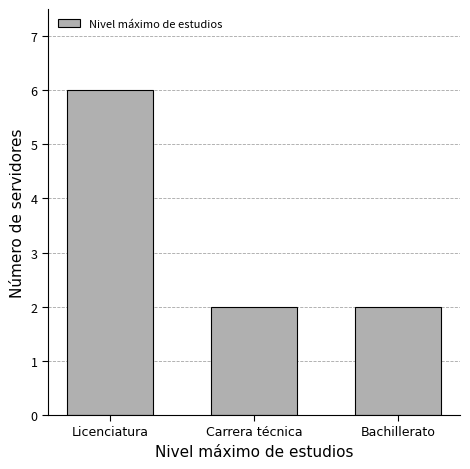

Is it true that the value at Bachillerato is 3?

False